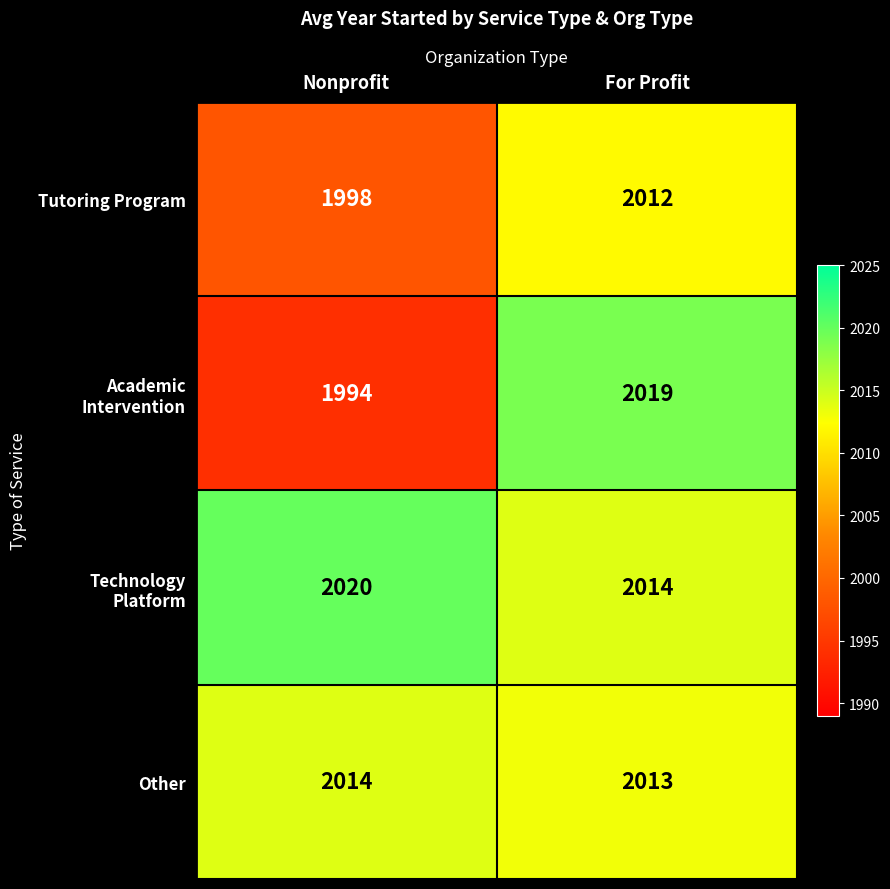

Rank the categories by Other value from highest to lowest.

Nonprofit, For Profit